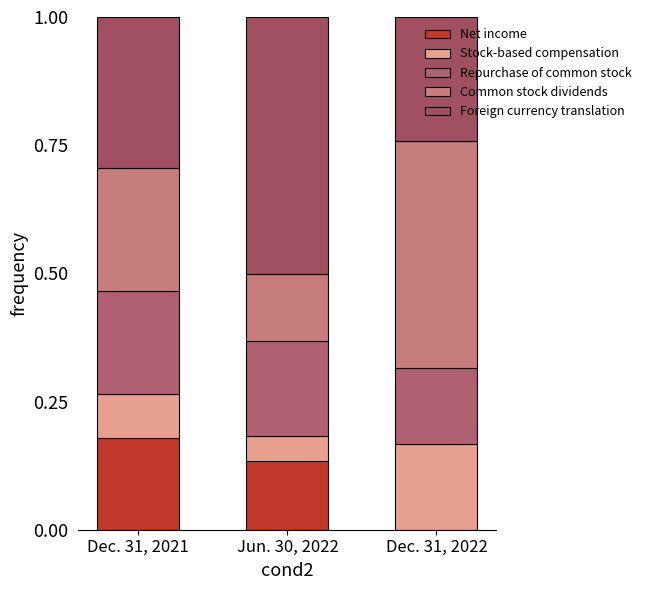

Are the bars horizontal?

No